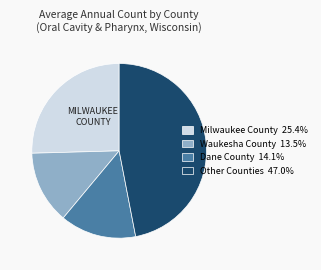

Approximately how many times larger is the value at Milwaukee County 25.4% compared to Other Counties 47.0%?

0.5